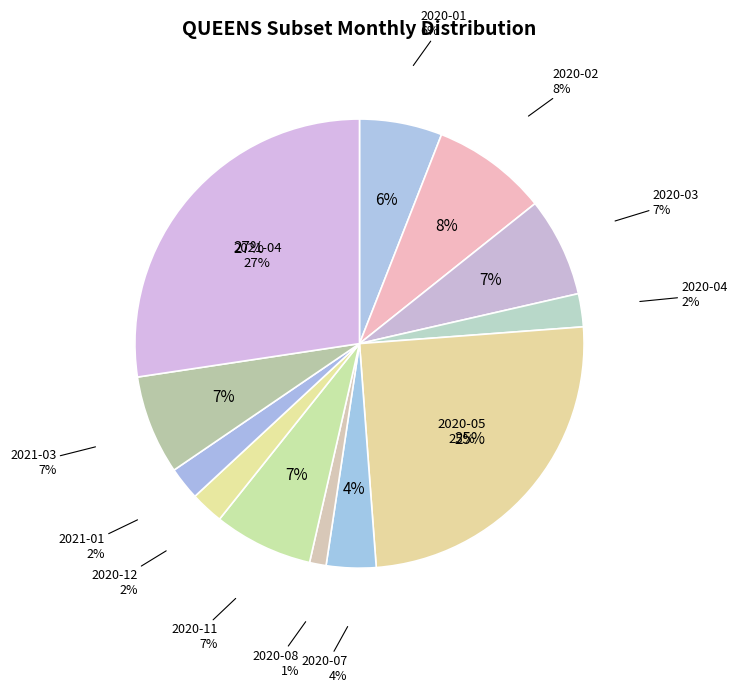

Does any single category account for the majority?

No